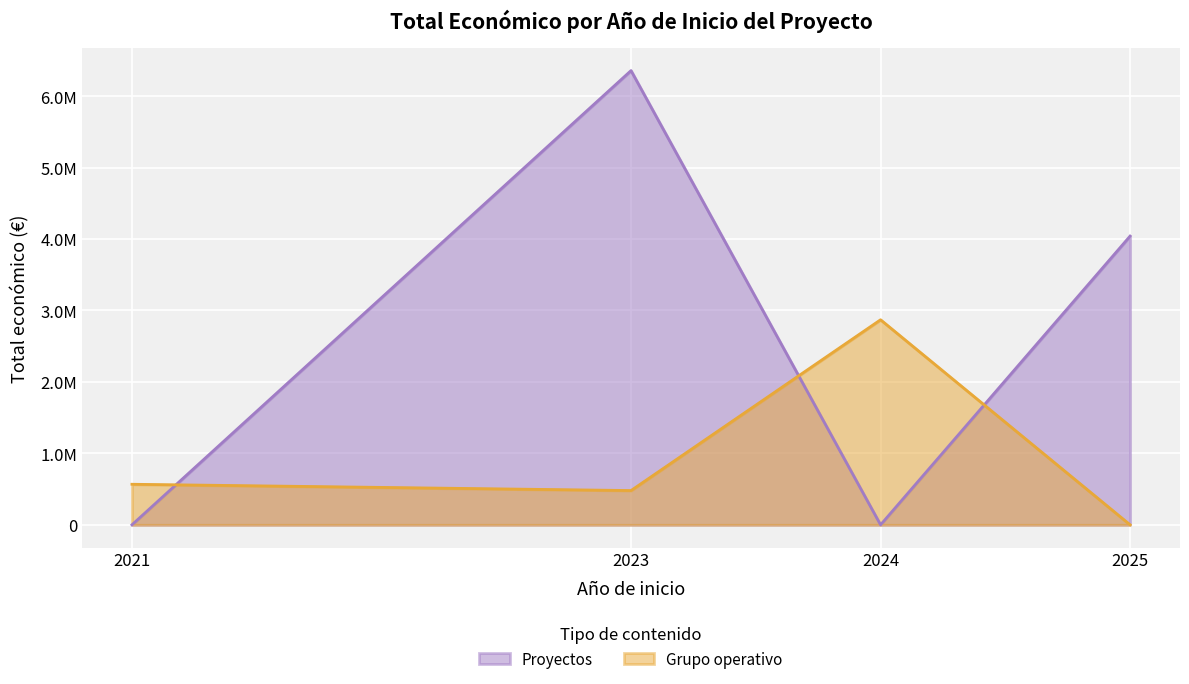

The value at 2024 is 916453. True or false?

False